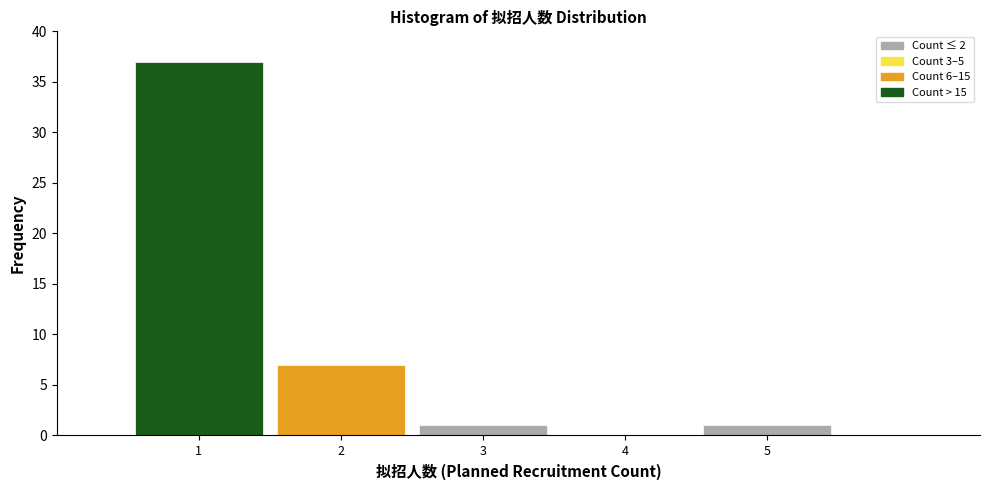

What is the height of the bar covering 2.5 to 3.5 on the x-axis? The values are not printed on the chart, so give them approximately, as read against the axis.

1